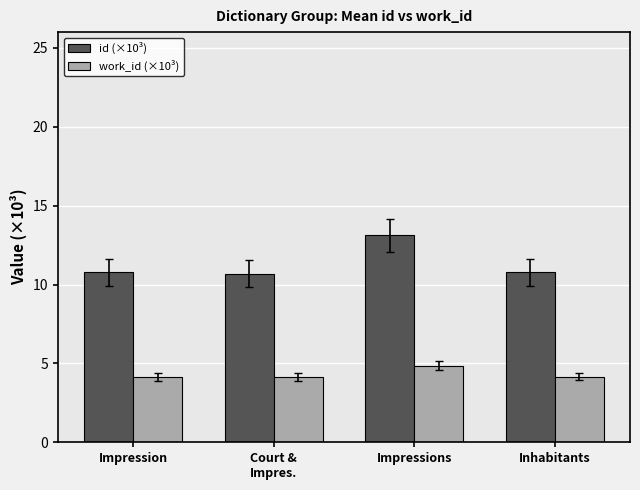

What is the difference between the work_id (×10³) values at Inhabitants and Impressions?

0.7